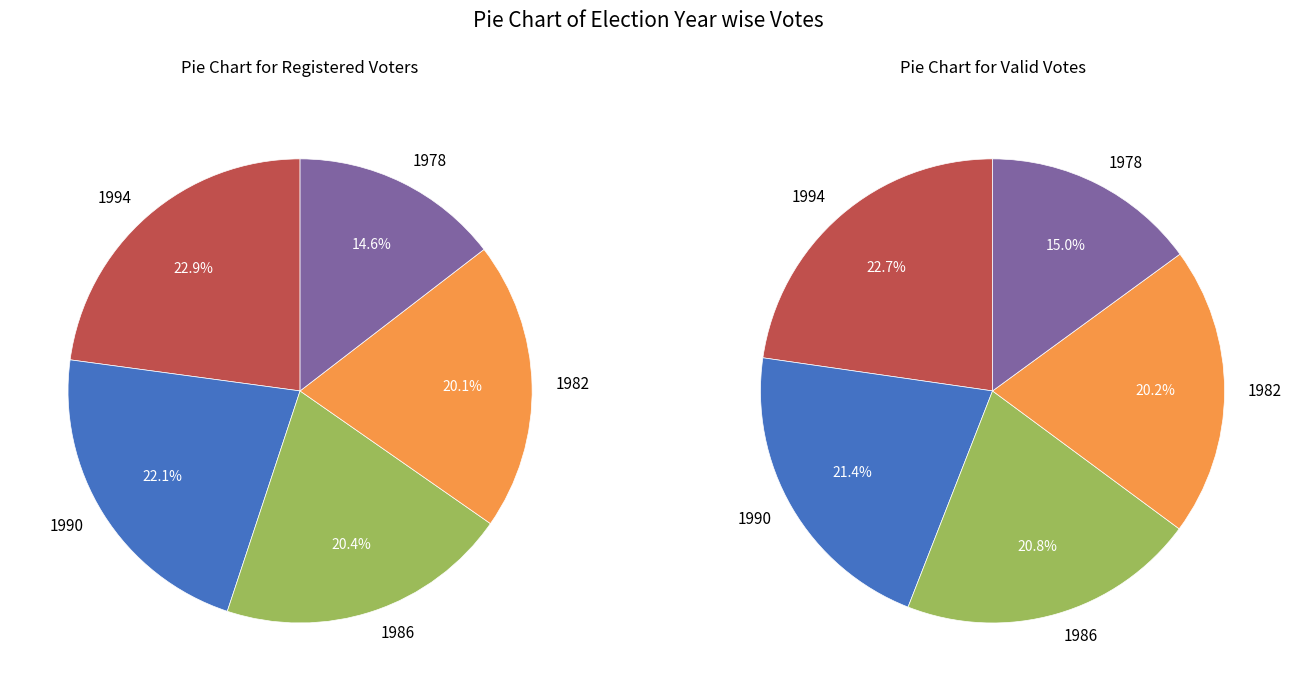

Between 1994 ΡΑΠΑΚΟΥΛΙΑΣ and 1990 ΧΡΟΝΟΠΟΥΛΟΣ, which is larger?

1994 ΡΑΠΑΚΟΥΛΙΑΣ